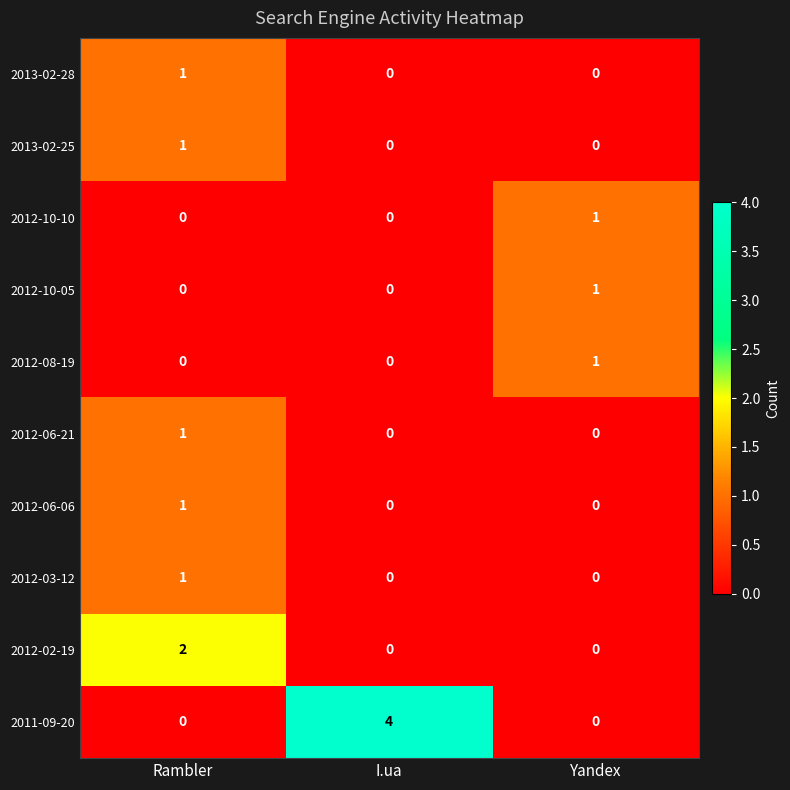

What is the total value across all series at I.ua?

4